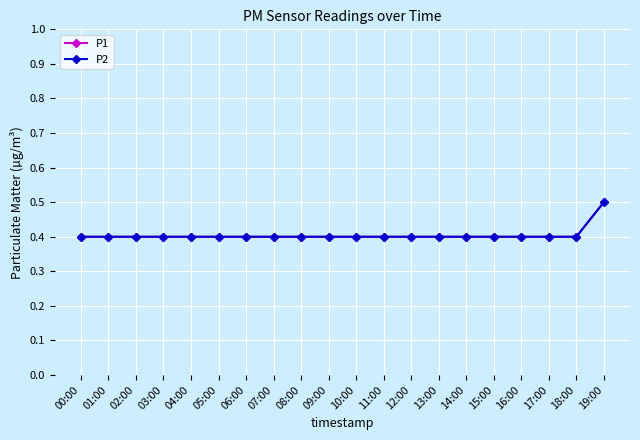

Which series has the largest total across all categories?

P1